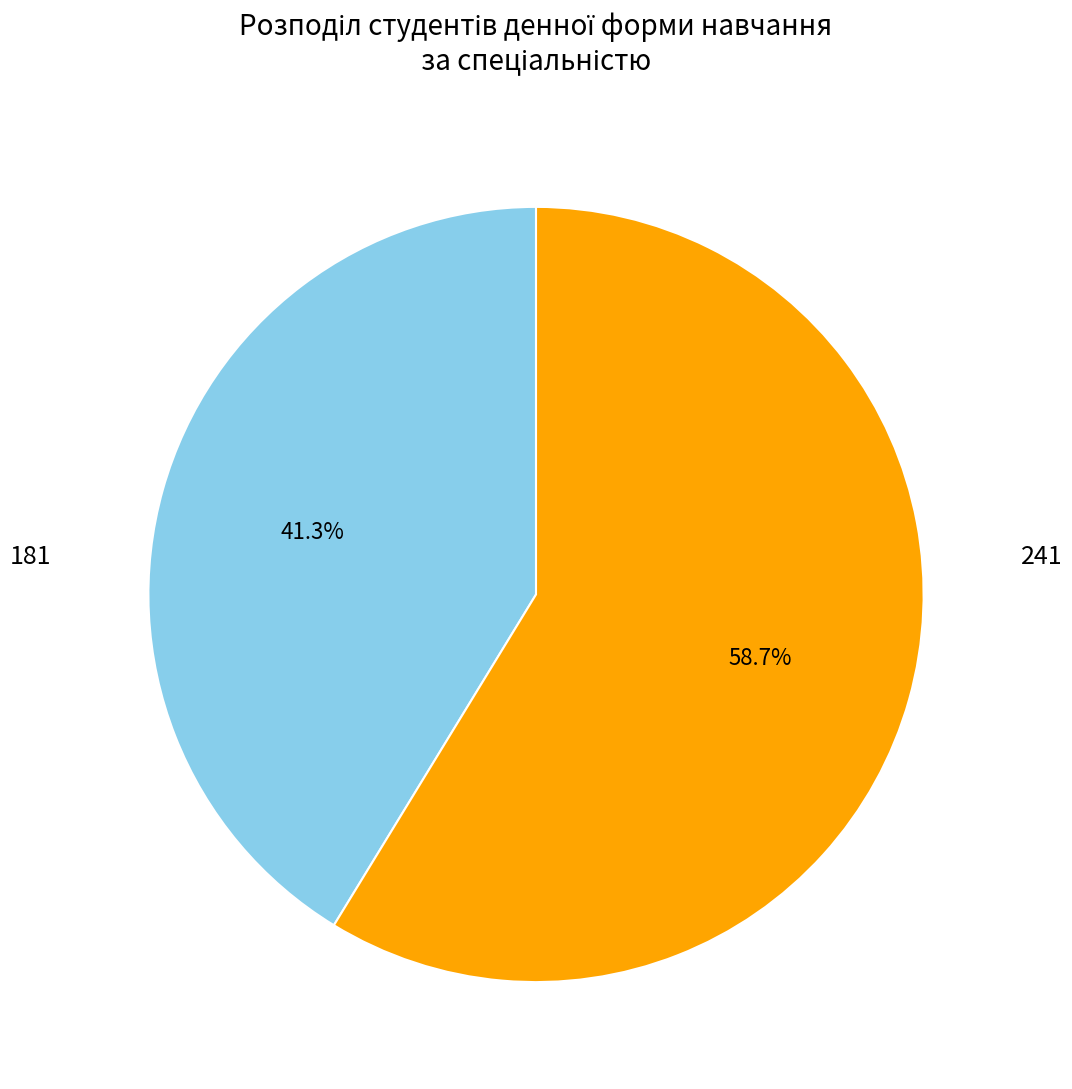

To the nearest percent, what percentage of the pie is 241?

59%